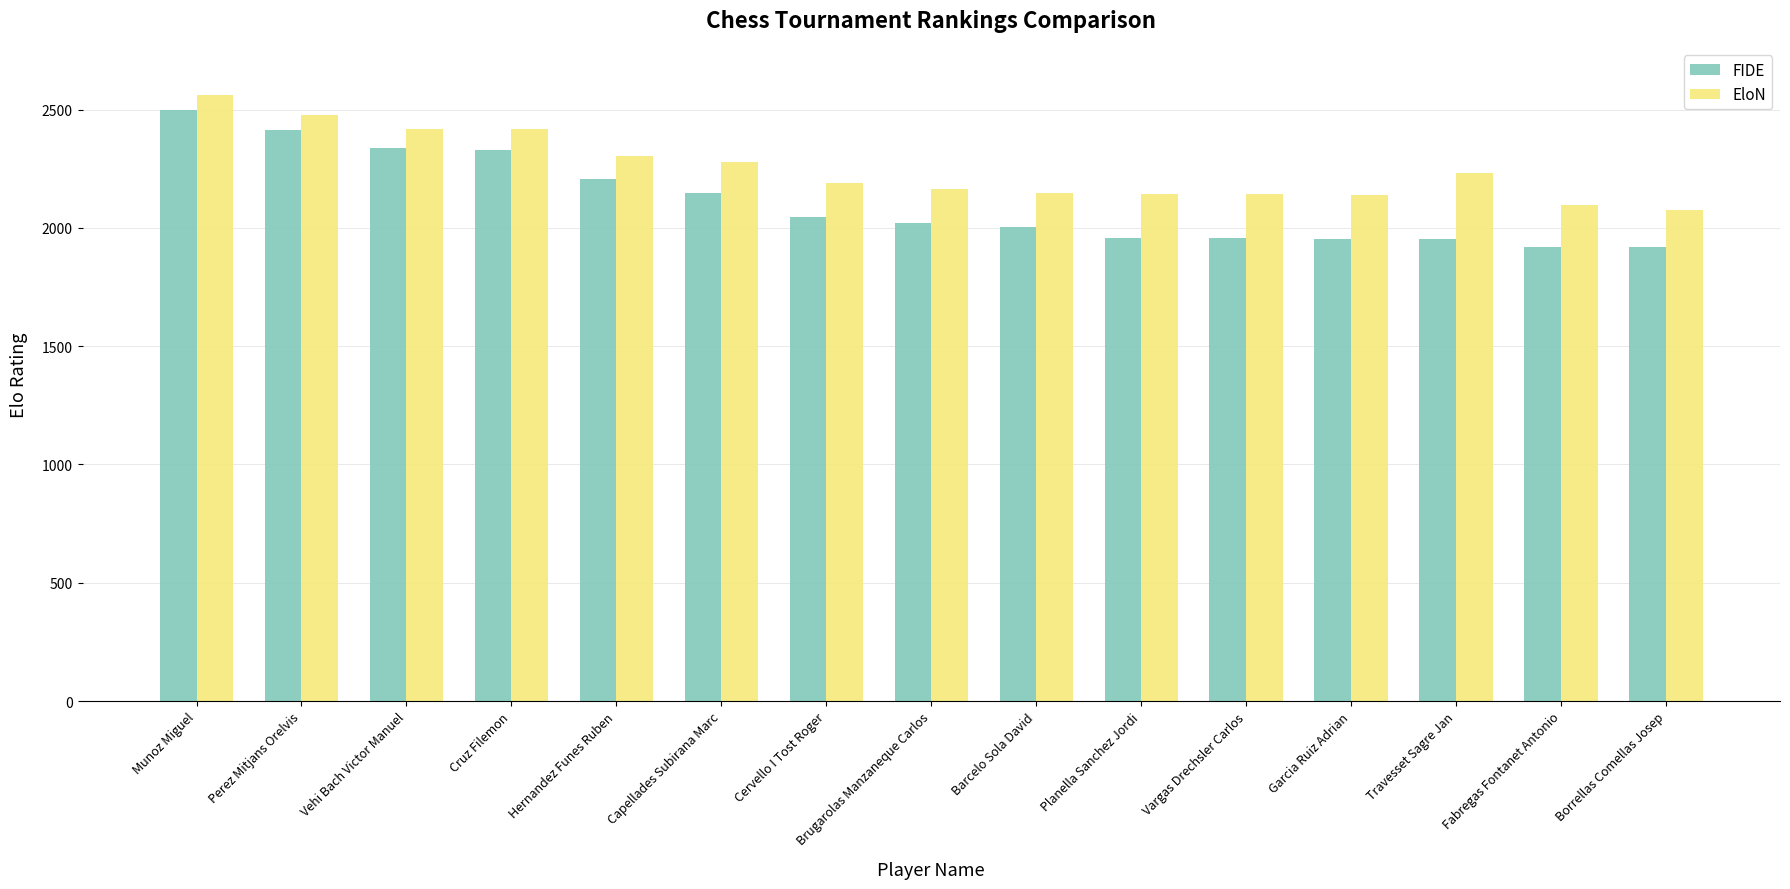

What is the average value of the FIDE series?

2111